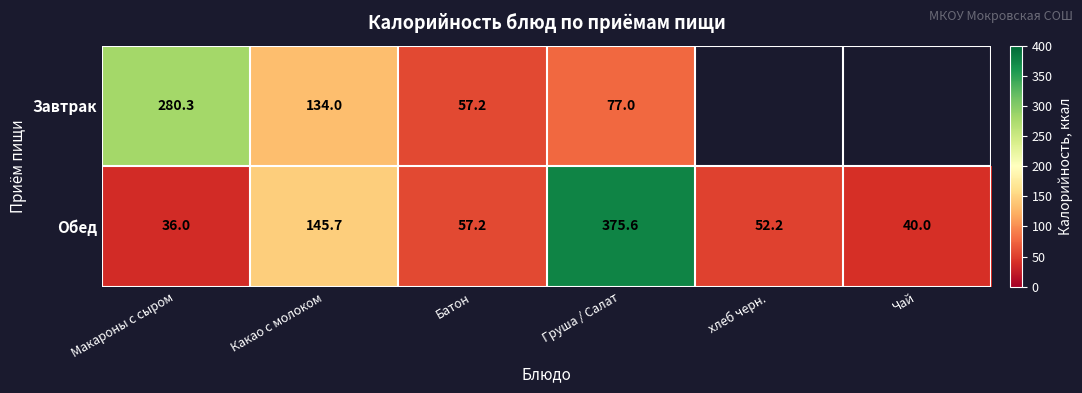

Read the Обед value at Батон.

57.2